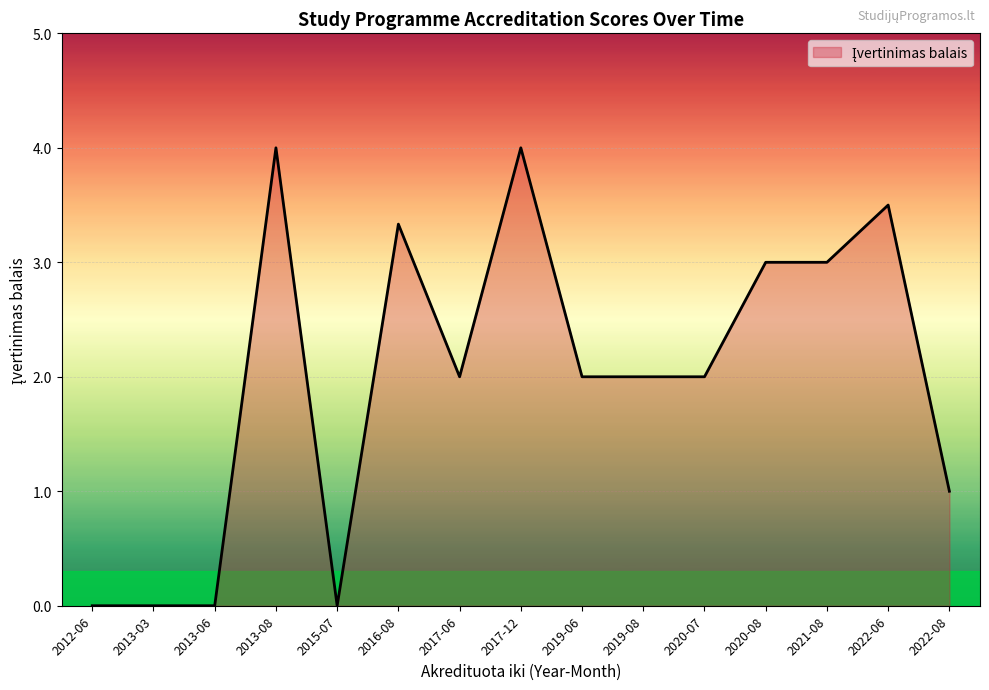

The value at 2019-06 is 3.2. True or false?

False